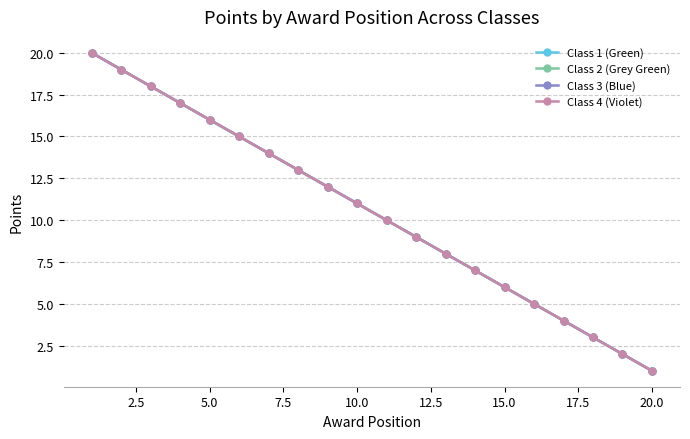

True or false: Class 3 (Blue) and Class 4 (Violet) intersect in this chart.

False